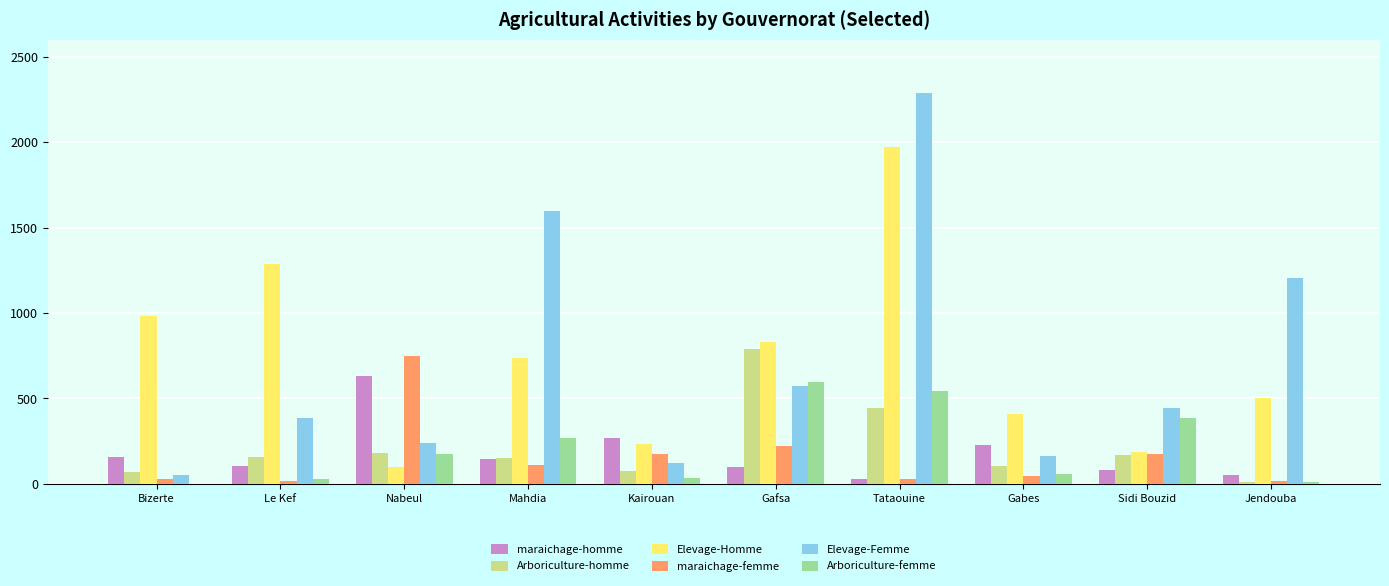

The value of Elevage-Femme at Gabes is 160.8. True or false?

True